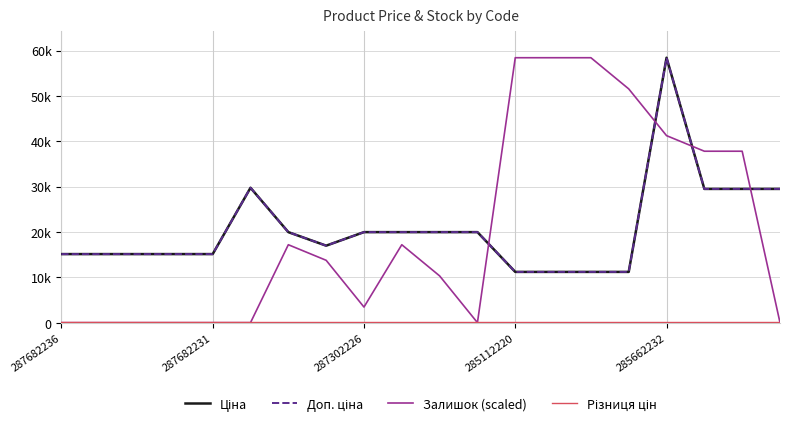

Is this an area chart (filled region under the line)?

No